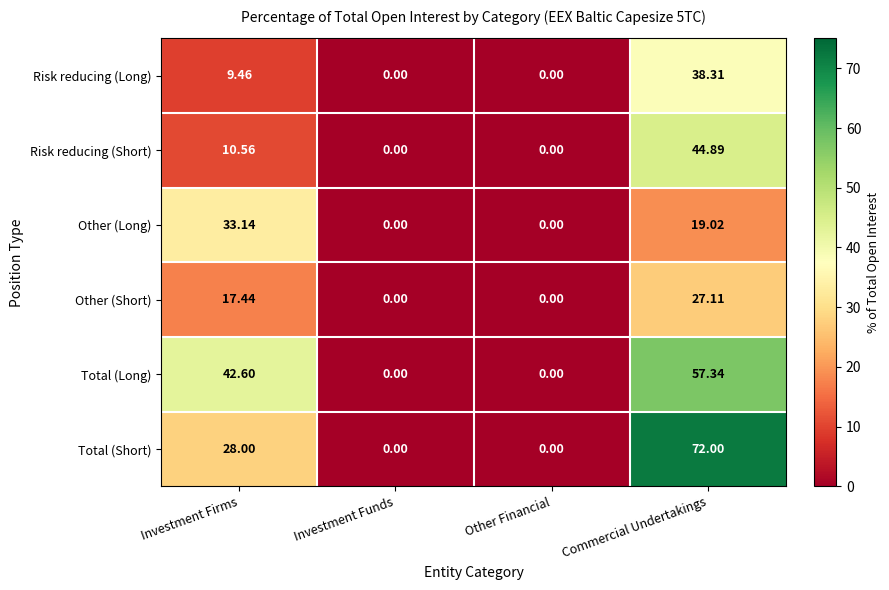

At which label is Other (Long) closest to 16?

Commercial Undertakings